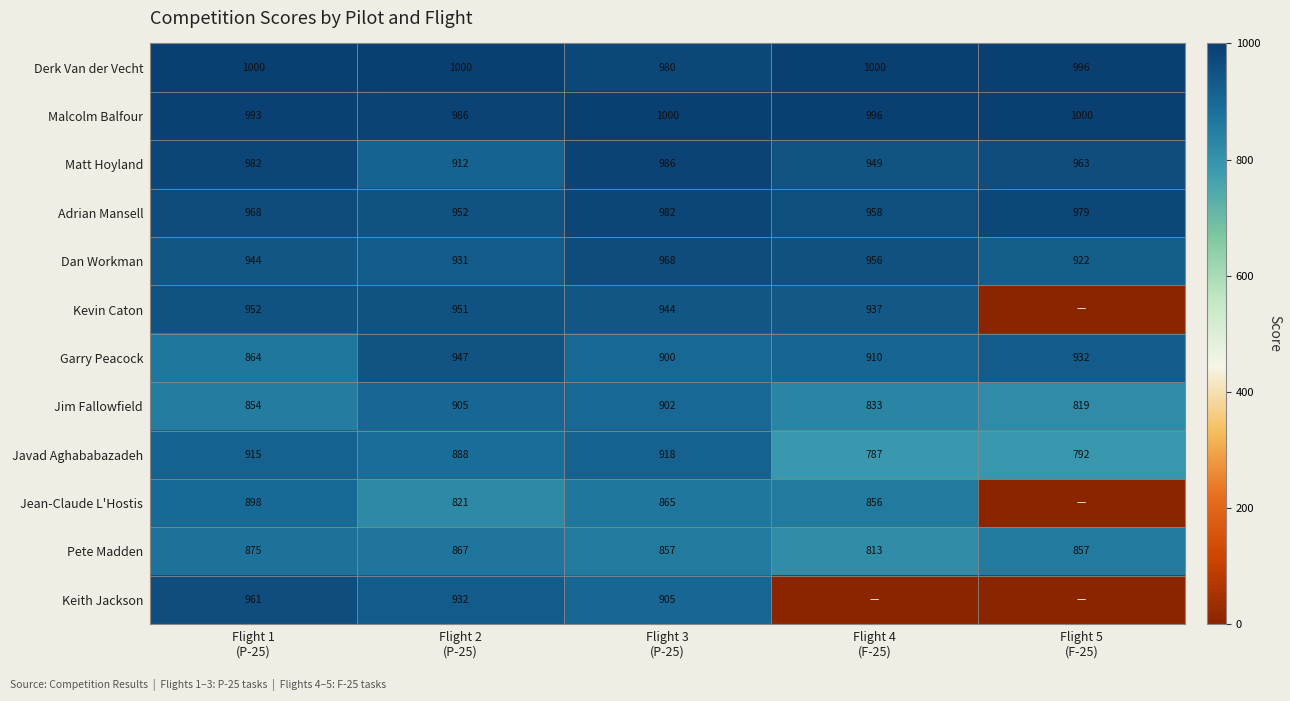

Which label corresponds to the largest value in the chart?

Flight 1
(P-25)